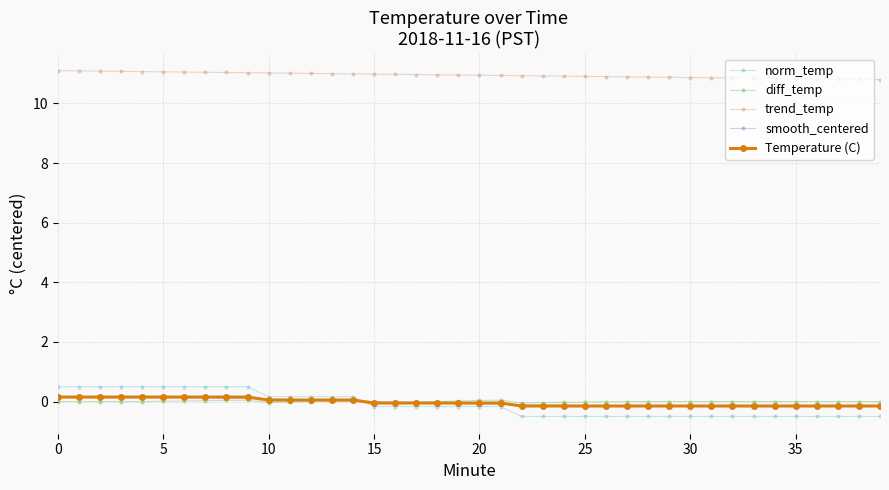

What is the smallest value displayed?

-0.5